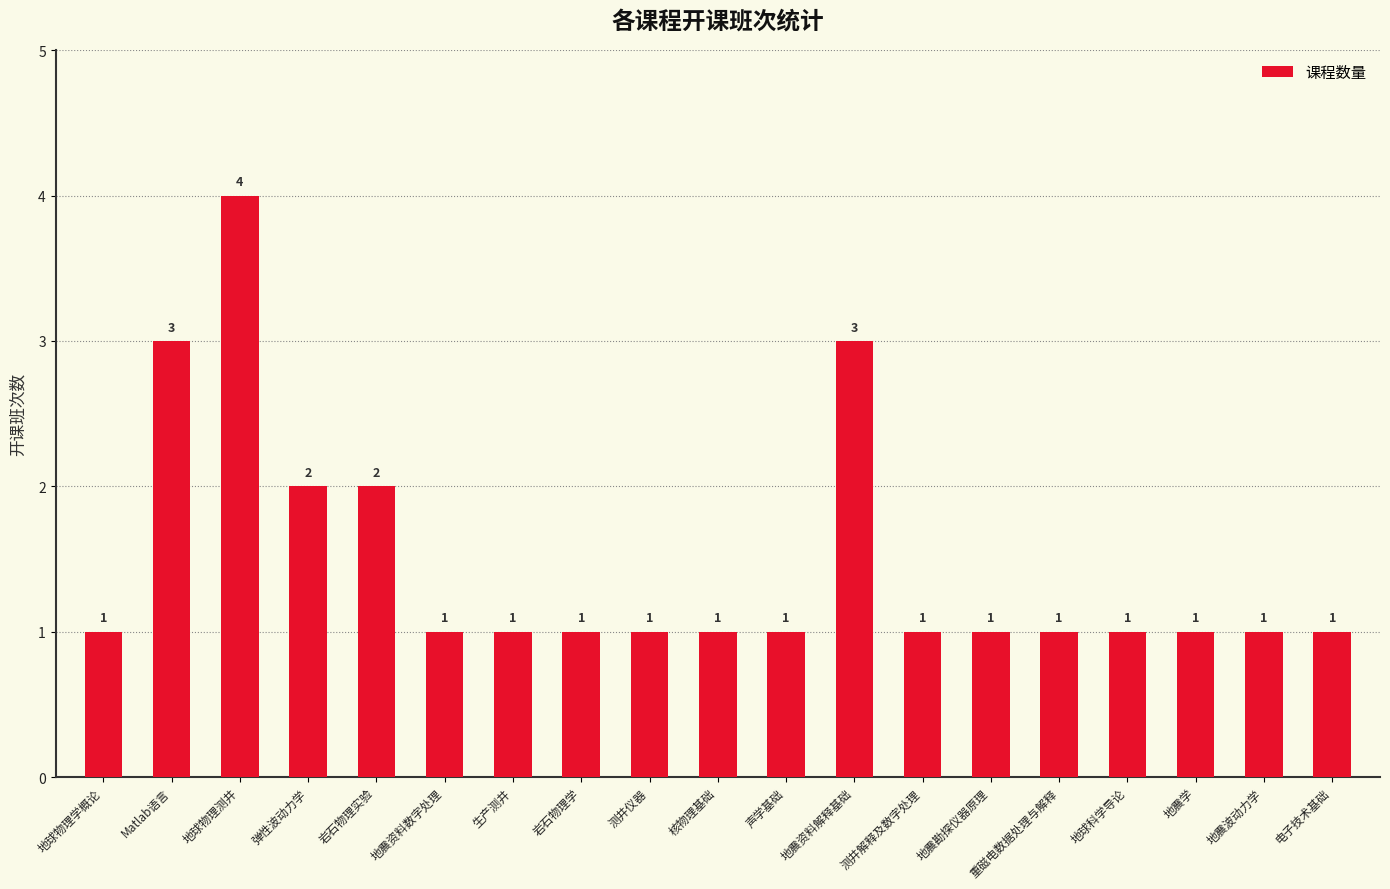

The chart shows a value of 1 at 地震资料解释基础. True or false?

False